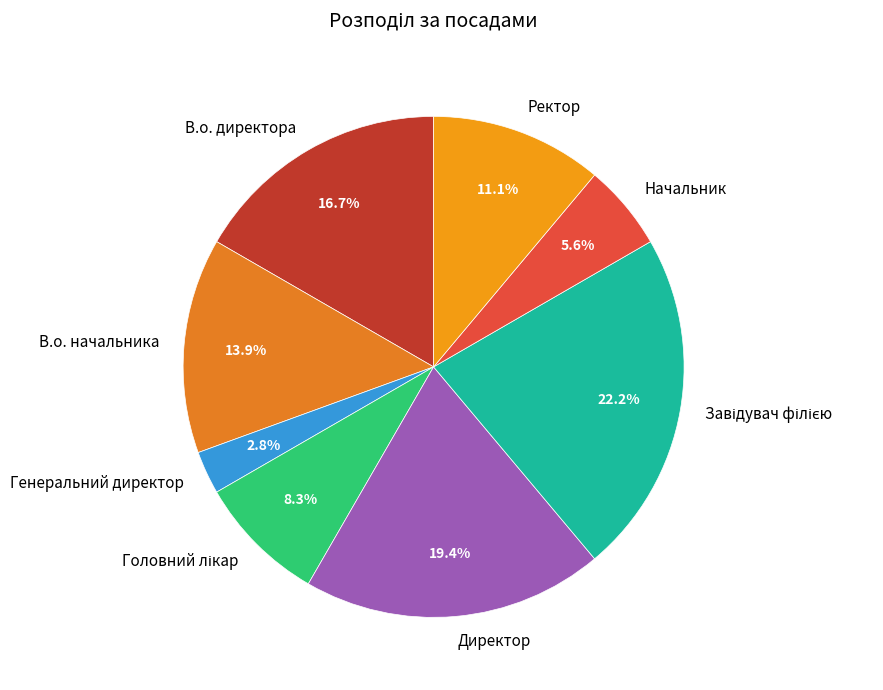

Approximately how many times larger is the value at Ректор compared to Генеральний директор?

4.0